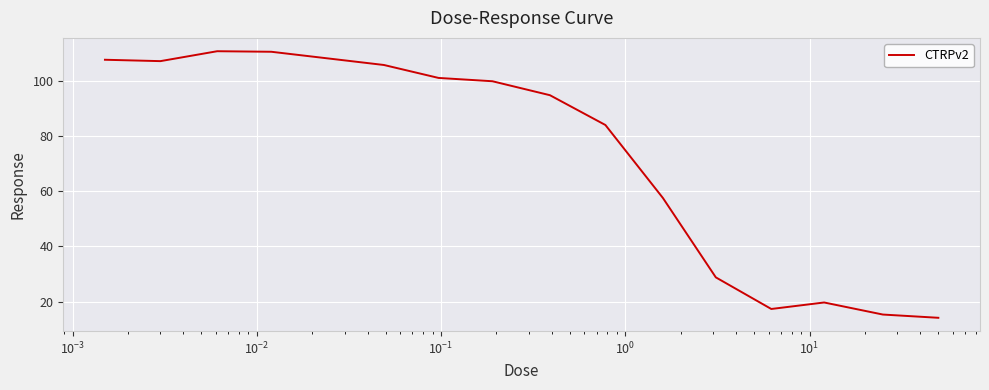

What is the difference between the maximum and minimum values?

96.8